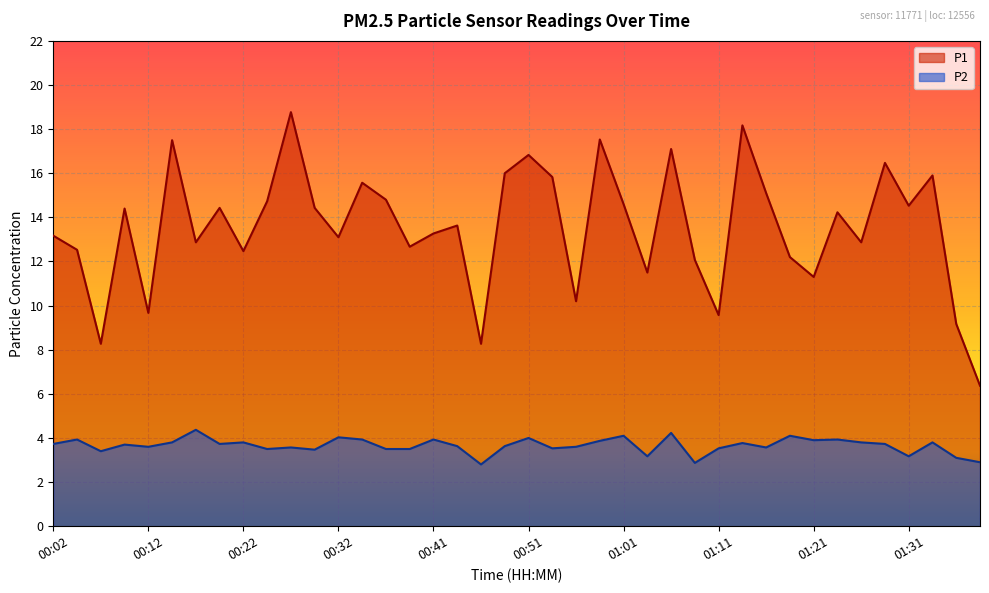

How many values in the P2 series are below 3?

3